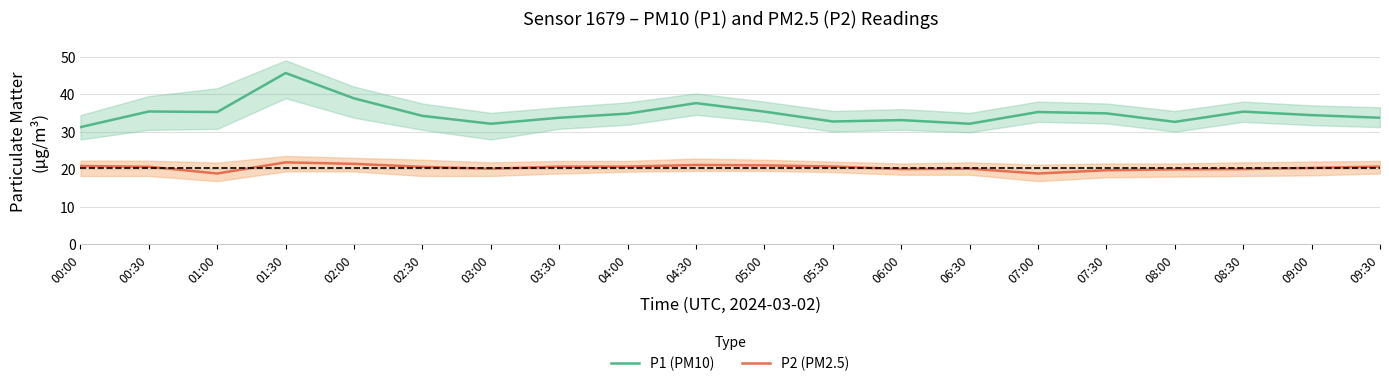

What is the sum of all P1 (PM10) values?

698.0